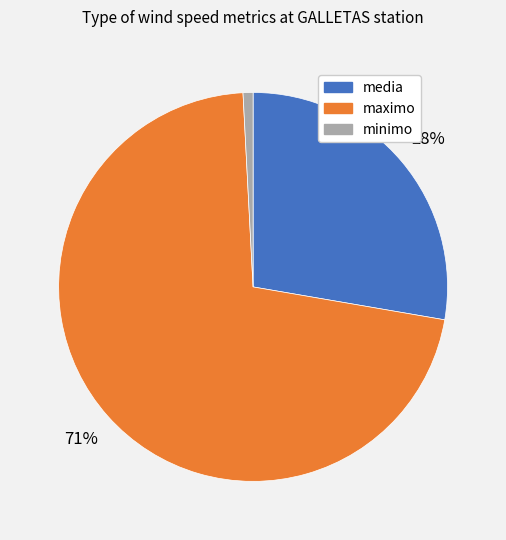

What is the largest slice in the pie chart?

maximo